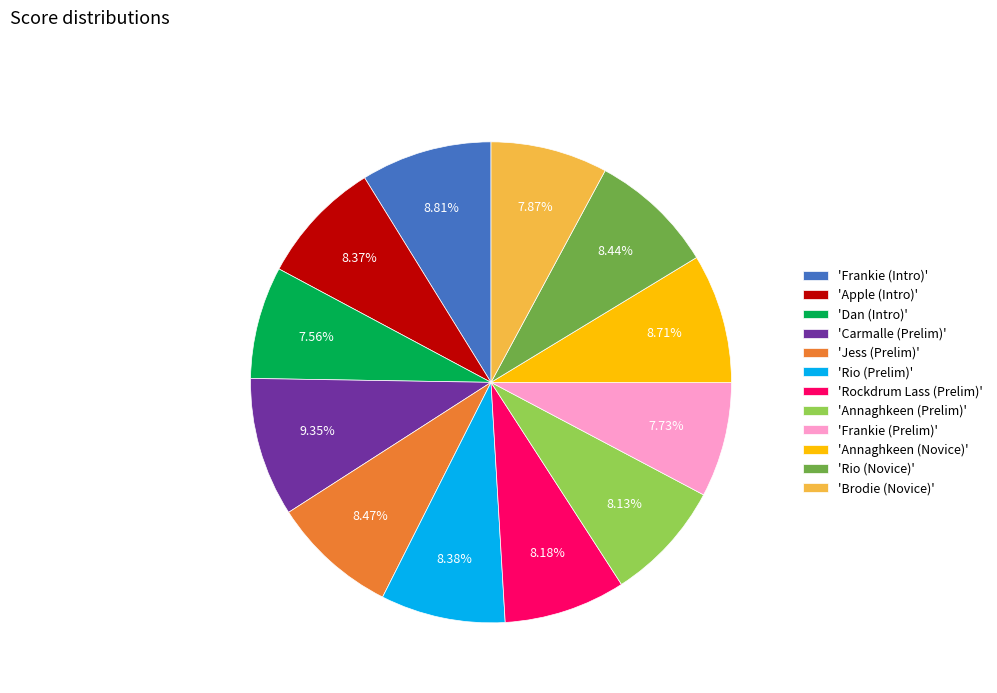

Which has a higher value, 'Annaghkeen (Prelim)' or 'Dan (Intro)'?

'Annaghkeen (Prelim)'